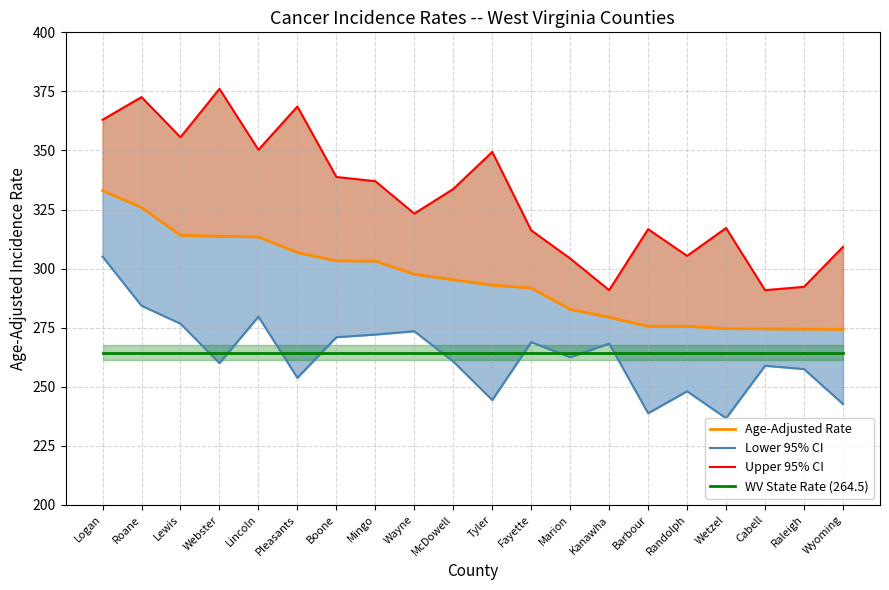

Reading left to right, list all the values displayed in this chart.

Age-Adjusted Rate: 333.0	325.9	314.1	313.7	313.4	306.8	303.3	303.2	297.6	295.3	293.0	291.8	282.8	279.4	275.6	275.6	274.6	274.5	274.4	274.3
Lower 95% CI: 305.1	284.3	276.7	260.0	279.7	253.8	271.0	272.1	273.5	260.7	244.4	268.9	262.5	268.3	238.8	248.1	236.7	258.9	257.5	242.7
Upper 95% CI: 363.0	372.6	355.6	376.1	350.3	368.6	338.8	337.0	323.3	333.7	349.4	316.2	304.3	290.9	316.7	305.4	317.2	290.9	292.3	309.2
WV State Rate (264.5): 264.5	264.5	264.5	264.5	264.5	264.5	264.5	264.5	264.5	264.5	264.5	264.5	264.5	264.5	264.5	264.5	264.5	264.5	264.5	264.5